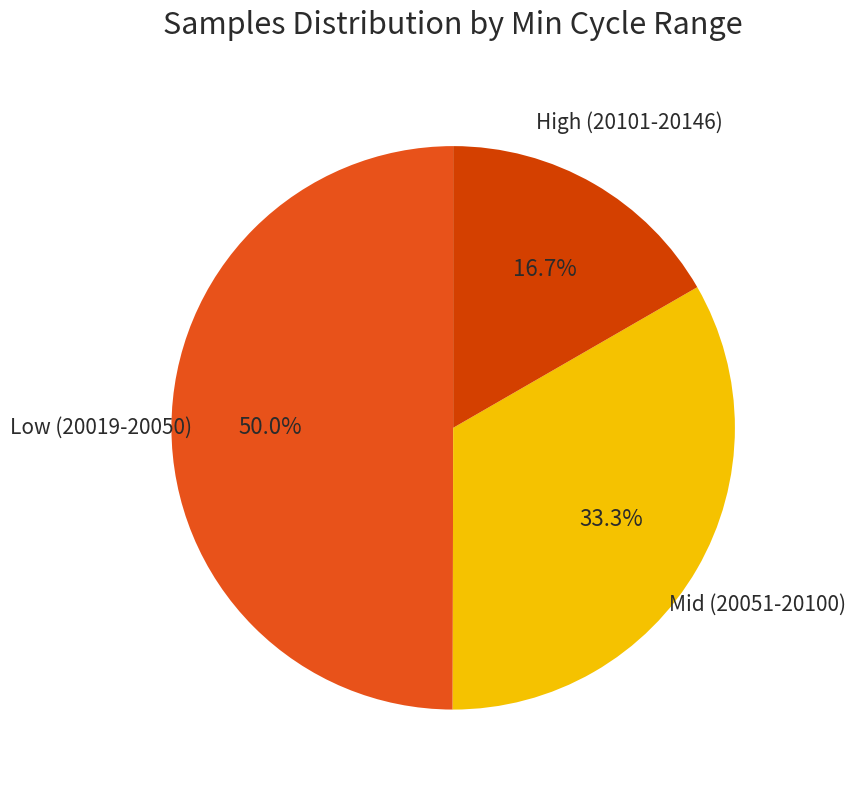

What percentage is NOT represented by Mid (20051-20100)?

66.7%